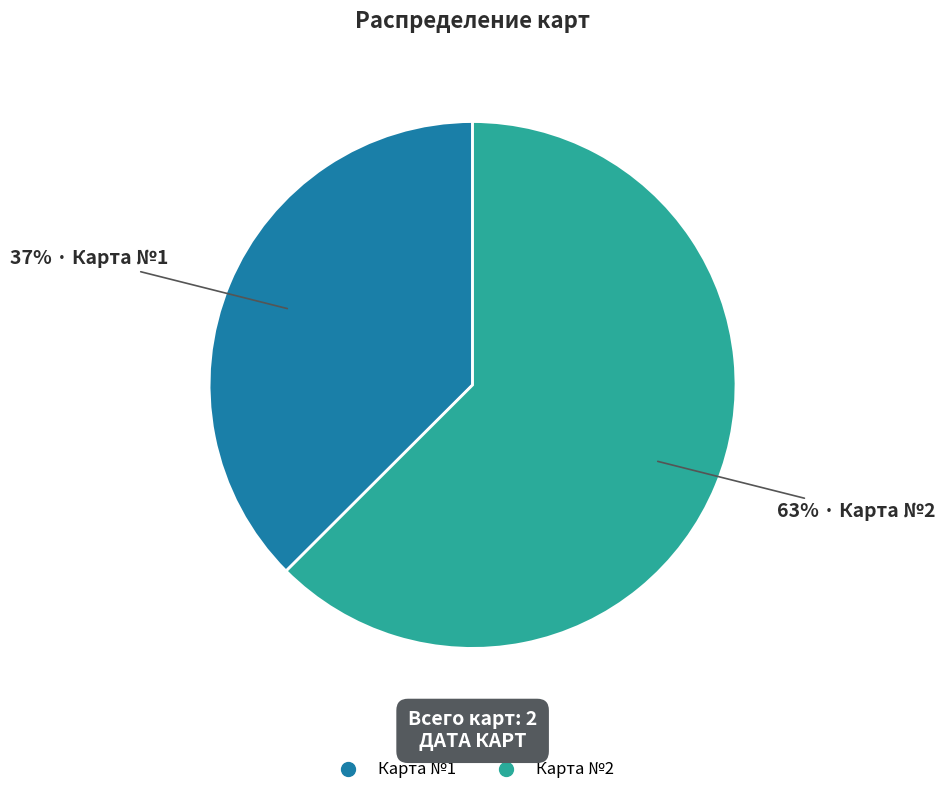

True or false: Карта №1 accounts for 37% of the total.

True